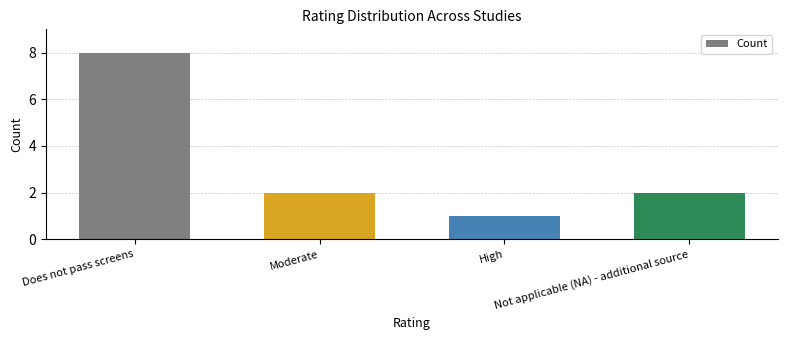

How many data points does each series have?

4